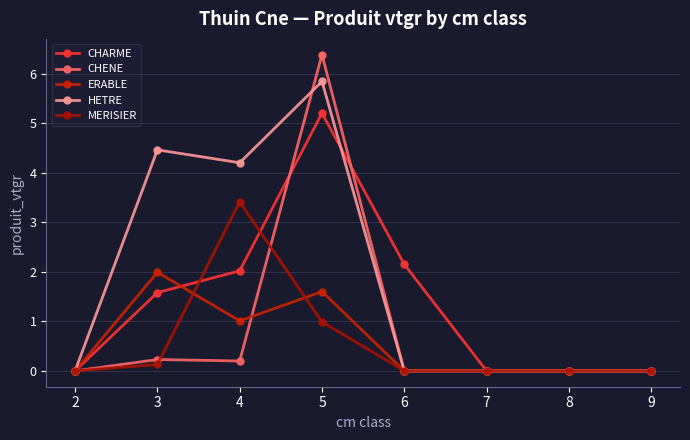

Reading left to right, transcribe all the data shown in this chart.

CHARME: 0.0	1.6	2.0	5.2	2.1	0.0	0.0	0.0
CHENE: 0.0	0.2	0.2	6.4	0.0	0.0	0.0	0.0
ERABLE: 0.0	2.0	1.0	1.6	0.0	0.0	0.0	0.0
HETRE: 0.0	4.5	4.2	5.8	0.0	0.0	0.0	0.0
MERISIER: 0.0	0.1	3.4	1.0	0.0	0.0	0.0	0.0